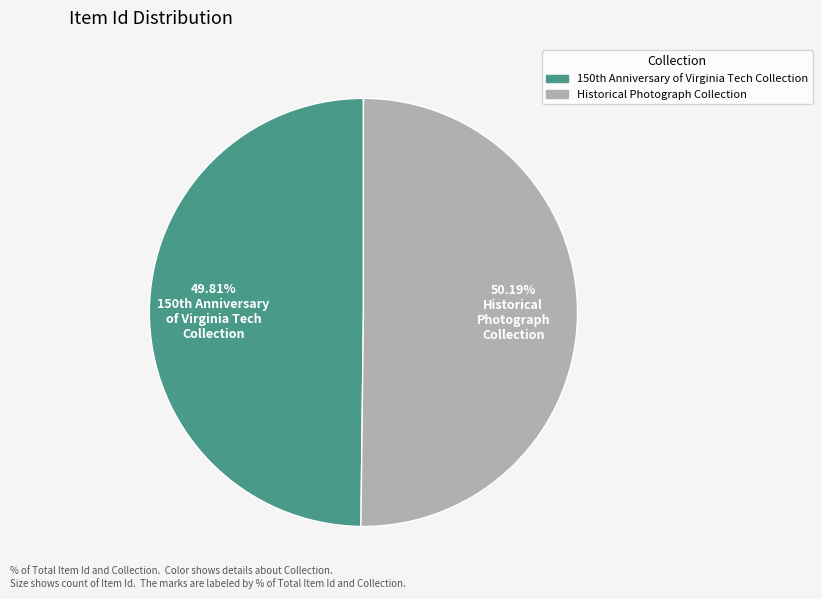

Is there a majority slice in this chart?

Yes